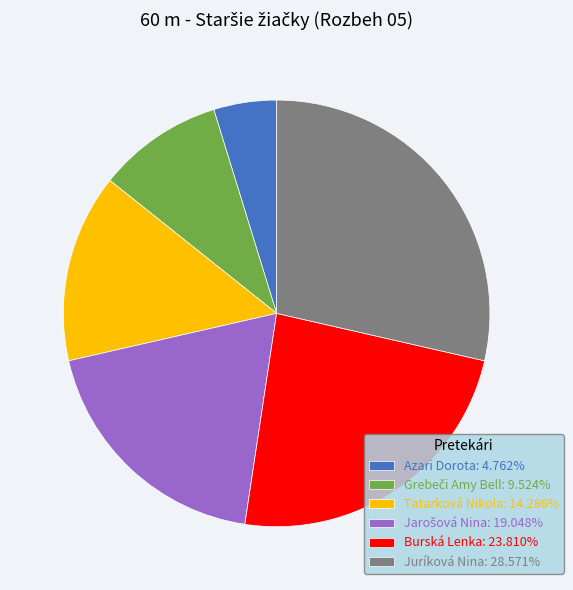

Is there a majority slice in this chart?

No